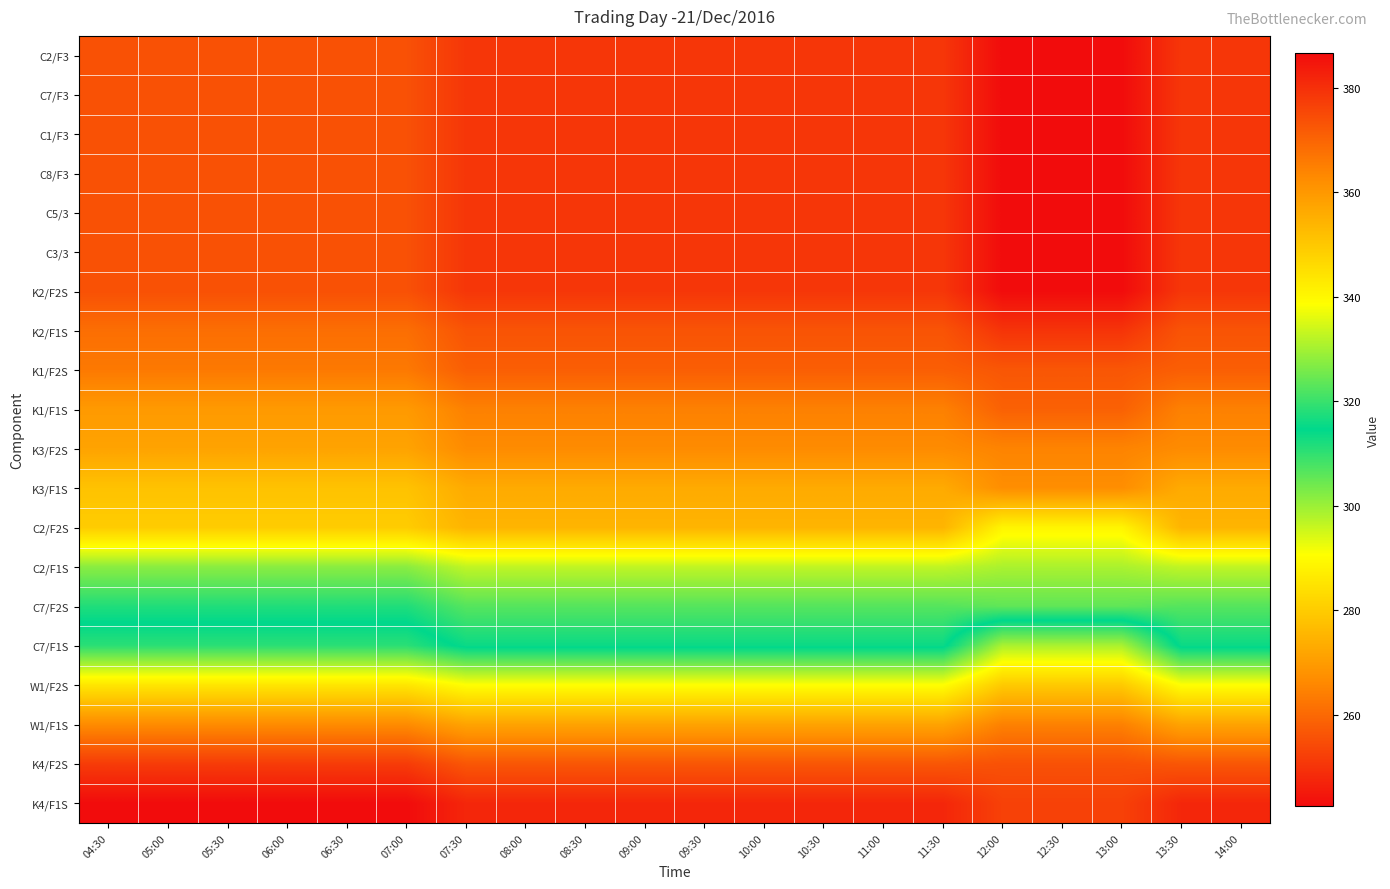

Reading left to right, transcribe all the data shown in this chart.

C2/F3: 04:30=373.6	05:00=373.6	05:30=373.6	06:00=373.6	06:30=373.6	07:00=373.6	07:30=378.6	08:00=378.6	08:30=378.6	09:00=378.6	09:30=378.6	10:00=378.6	10:30=378.6	11:00=378.6	11:30=378.6	12:00=386.6	12:30=386.6	13:00=386.6	13:30=378.6	14:00=378.6
C7/F3: 04:30=373.6	05:00=373.6	05:30=373.6	06:00=373.6	06:30=373.6	07:00=373.6	07:30=378.6	08:00=378.6	08:30=378.6	09:00=378.6	09:30=378.6	10:00=378.6	10:30=378.6	11:00=378.6	11:30=378.6	12:00=386.6	12:30=386.6	13:00=386.6	13:30=378.6	14:00=378.6
C1/F3: 04:30=373.6	05:00=373.6	05:30=373.6	06:00=373.6	06:30=373.6	07:00=373.6	07:30=378.6	08:00=378.6	08:30=378.6	09:00=378.6	09:30=378.6	10:00=378.6	10:30=378.6	11:00=378.6	11:30=378.6	12:00=386.6	12:30=386.6	13:00=386.6	13:30=378.6	14:00=378.6
C8/F3: 04:30=373.6	05:00=373.6	05:30=373.6	06:00=373.6	06:30=373.6	07:00=373.6	07:30=378.6	08:00=378.6	08:30=378.6	09:00=378.6	09:30=378.6	10:00=378.6	10:30=378.6	11:00=378.6	11:30=378.6	12:00=386.6	12:30=386.6	13:00=386.6	13:30=378.6	14:00=378.6
C5/3: 04:30=373.6	05:00=373.6	05:30=373.6	06:00=373.6	06:30=373.6	07:00=373.6	07:30=378.6	08:00=378.6	08:30=378.6	09:00=378.6	09:30=378.6	10:00=378.6	10:30=378.6	11:00=378.6	11:30=378.6	12:00=386.6	12:30=386.6	13:00=386.6	13:30=378.6	14:00=378.6
C3/3: 04:30=373.6	05:00=373.6	05:30=373.6	06:00=373.6	06:30=373.6	07:00=373.6	07:30=378.6	08:00=378.6	08:30=378.6	09:00=378.6	09:30=378.6	10:00=378.6	10:30=378.6	11:00=378.6	11:30=378.6	12:00=386.6	12:30=386.6	13:00=386.6	13:30=378.6	14:00=378.6
K2/F2S: 04:30=373.6	05:00=373.6	05:30=373.6	06:00=373.6	06:30=373.6	07:00=373.6	07:30=378.6	08:00=378.6	08:30=378.6	09:00=378.6	09:30=378.6	10:00=378.6	10:30=378.6	11:00=378.6	11:30=378.6	12:00=386.6	12:30=386.6	13:00=386.6	13:30=378.6	14:00=378.6
K2/F1S: 04:30=368.1	05:00=368.1	05:30=368.1	06:00=368.1	06:30=368.1	07:00=368.1	07:30=373.1	08:00=373.1	08:30=373.1	09:00=373.1	09:30=373.1	10:00=373.1	10:30=373.1	11:00=373.1	11:30=373.1	12:00=379.1	12:30=379.1	13:00=379.1	13:30=373.1	14:00=373.1
K1/F2S: 04:30=366.1	05:00=366.1	05:30=366.1	06:00=366.1	06:30=366.1	07:00=366.1	07:30=371.1	08:00=371.1	08:30=371.1	09:00=371.1	09:30=371.1	10:00=371.1	10:30=371.1	11:00=371.1	11:30=371.1	12:00=372.6	12:30=372.6	13:00=372.6	13:30=371.1	14:00=371.1
K1/F1S: 04:30=359.6	05:00=359.6	05:30=359.6	06:00=359.6	06:30=359.6	07:00=359.6	07:30=364.6	08:00=364.6	08:30=364.6	09:00=364.6	09:30=364.6	10:00=364.6	10:30=364.6	11:00=364.6	11:30=364.6	12:00=370.6	12:30=370.6	13:00=370.6	13:30=364.6	14:00=364.6
K3/F2S: 04:30=357.6	05:00=357.6	05:30=357.6	06:00=357.6	06:30=357.6	07:00=357.6	07:30=362.6	08:00=362.6	08:30=362.6	09:00=362.6	09:30=362.6	10:00=362.6	10:30=362.6	11:00=362.6	11:30=362.6	12:00=364.1	12:30=364.1	13:00=364.1	13:30=362.6	14:00=362.6
K3/F1S: 04:30=351.1	05:00=351.1	05:30=351.1	06:00=351.1	06:30=351.1	07:00=351.1	07:30=356.1	08:00=356.1	08:30=356.1	09:00=356.1	09:30=356.1	10:00=356.1	10:30=356.1	11:00=356.1	11:30=356.1	12:00=362.1	12:30=362.1	13:00=362.1	13:30=356.1	14:00=356.1
C2/F2S: 04:30=349.1	05:00=349.1	05:30=349.1	06:00=349.1	06:30=349.1	07:00=349.1	07:30=354.1	08:00=354.1	08:30=354.1	09:00=354.1	09:30=354.1	10:00=354.1	10:30=354.1	11:00=354.1	11:30=354.1	12:00=340.6	12:30=340.6	13:00=340.6	13:30=354.1	14:00=354.1
C2/F1S: 04:30=327.6	05:00=327.6	05:30=327.6	06:00=327.6	06:30=327.6	07:00=327.6	07:30=332.6	08:00=332.6	08:30=332.6	09:00=332.6	09:30=332.6	10:00=332.6	10:30=332.6	11:00=332.6	11:30=332.6	12:00=330.6	12:30=330.6	13:00=330.6	13:30=332.6	14:00=332.6
C7/F2S: 04:30=317.6	05:00=317.6	05:30=317.6	06:00=317.6	06:30=317.6	07:00=317.6	07:30=322.6	08:00=322.6	08:30=322.6	09:00=322.6	09:30=322.6	10:00=322.6	10:30=322.6	11:00=322.6	11:30=322.6	12:00=323.6	12:30=323.6	13:00=323.6	13:30=322.6	14:00=322.6
C7/F1S: 04:30=310.6	05:00=310.6	05:30=310.6	06:00=310.6	06:30=310.6	07:00=310.6	07:30=315.6	08:00=315.6	08:30=315.6	09:00=315.6	09:30=315.6	10:00=315.6	10:30=315.6	11:00=315.6	11:30=315.6	12:00=298.6	12:30=298.6	13:00=298.6	13:30=315.6	14:00=315.6
W1/F2S: 04:30=285.6	05:00=285.6	05:30=285.6	06:00=285.6	06:30=285.6	07:00=285.6	07:30=290.6	08:00=290.6	08:30=290.6	09:00=290.6	09:30=290.6	10:00=290.6	10:30=290.6	11:00=290.6	11:30=290.6	12:00=279.6	12:30=279.6	13:00=279.6	13:30=290.6	14:00=290.6
W1/F1S: 04:30=266.6	05:00=266.6	05:30=266.6	06:00=266.6	06:30=266.6	07:00=266.6	07:30=271.6	08:00=271.6	08:30=271.6	09:00=271.6	09:30=271.6	10:00=271.6	10:30=271.6	11:00=271.6	11:30=271.6	12:00=264.6	12:30=264.6	13:00=264.6	13:30=271.6	14:00=271.6
K4/F2S: 04:30=251.6	05:00=251.6	05:30=251.6	06:00=251.6	06:30=251.6	07:00=251.6	07:30=256.6	08:00=256.6	08:30=256.6	09:00=256.6	09:30=256.6	10:00=256.6	10:30=256.6	11:00=256.6	11:30=256.6	12:00=255.6	12:30=255.6	13:00=255.6	13:30=256.6	14:00=256.6
K4/F1S: 04:30=242.6	05:00=242.6	05:30=242.6	06:00=242.6	06:30=242.6	07:00=242.6	07:30=247.6	08:00=247.6	08:30=247.6	09:00=247.6	09:30=247.6	10:00=247.6	10:30=247.6	11:00=247.6	11:30=247.6	12:00=252.6	12:30=252.6	13:00=252.6	13:30=247.6	14:00=247.6